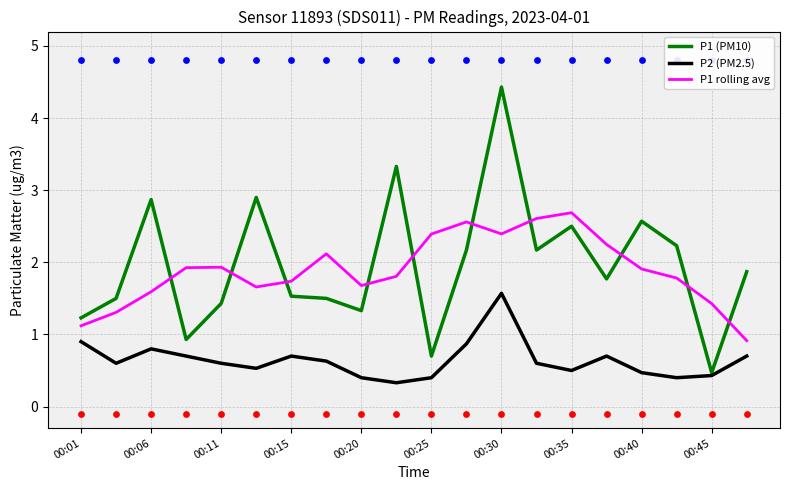

At how many categories does at least one series exceed 4?

1